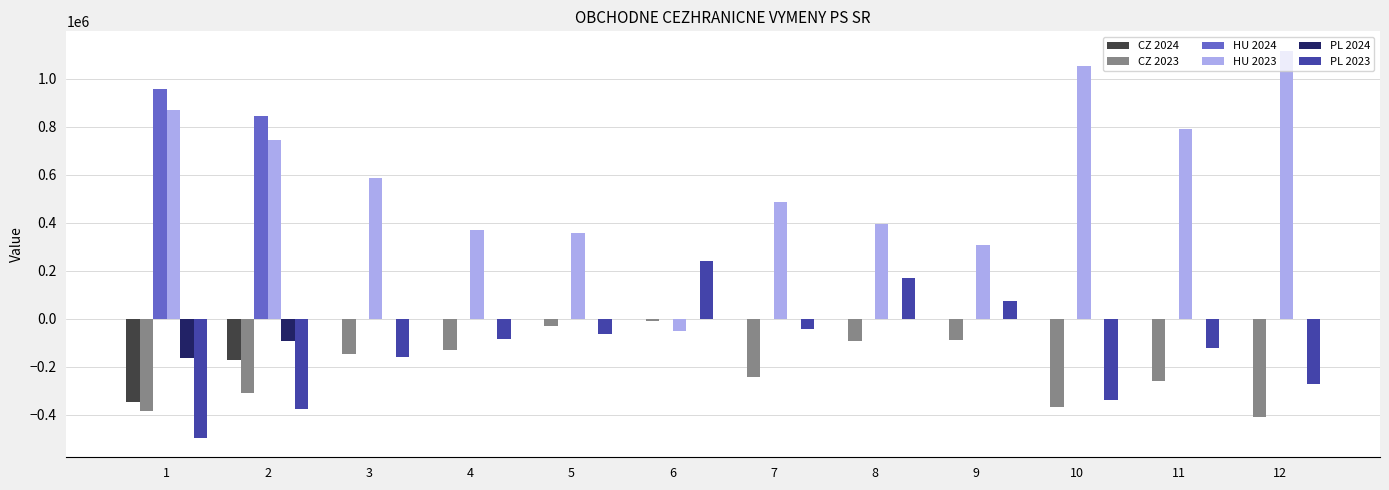

How many values in the HU 2024 series exceed 0?

2